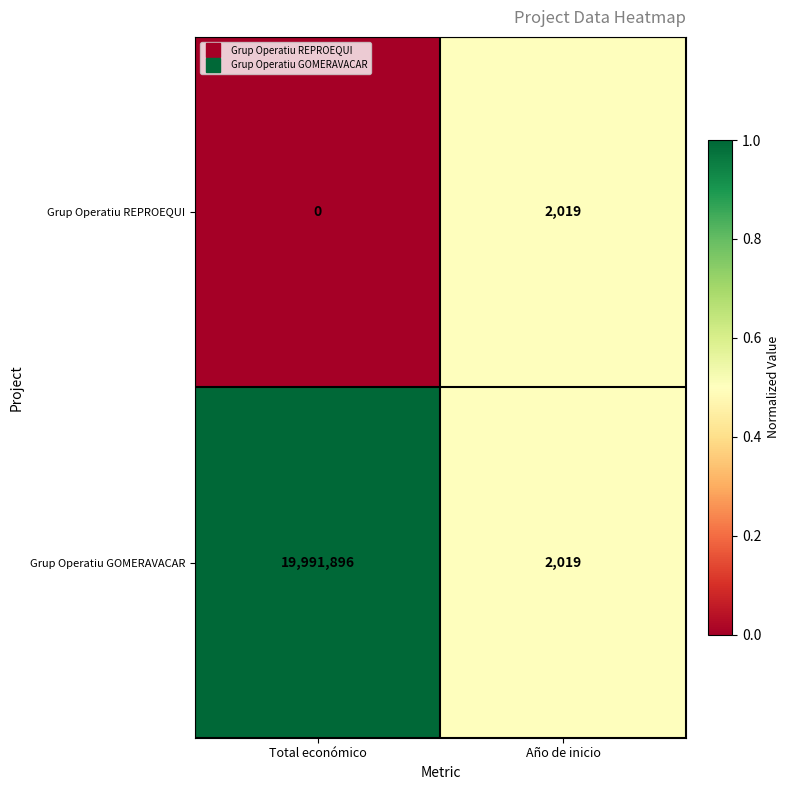

Is it true that Grup Operatiu REPROEQUI equals 1242 at Año de inicio?

False